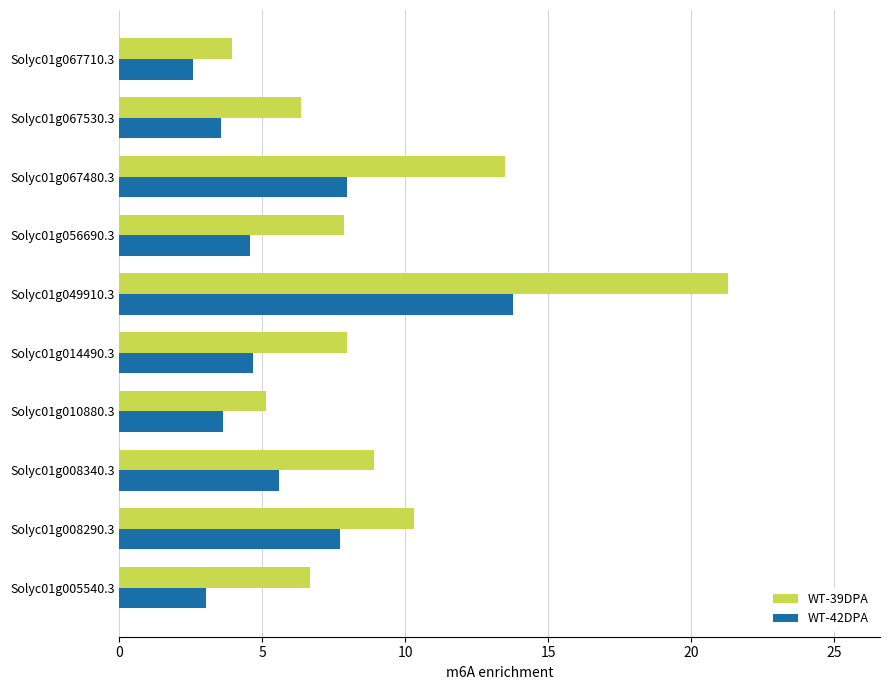

Is it true that WT-39DPA equals 4.1 at Solyc01g005540.3?

False